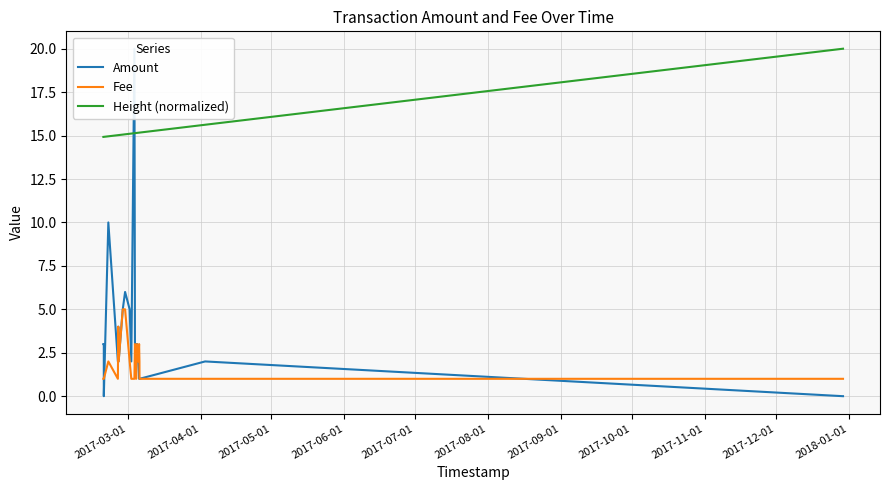

At how many categories does at least one series exceed 8?

25